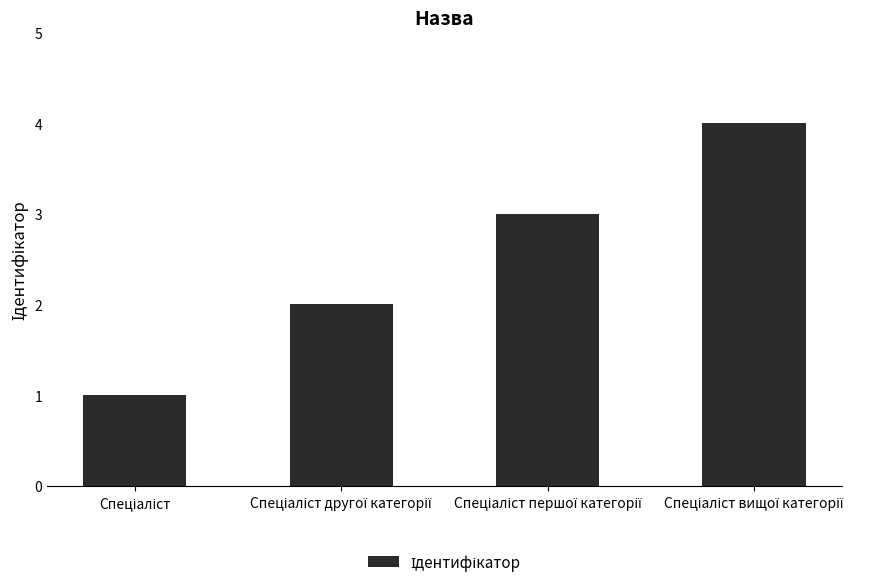

What is the difference between the maximum and minimum values?

3